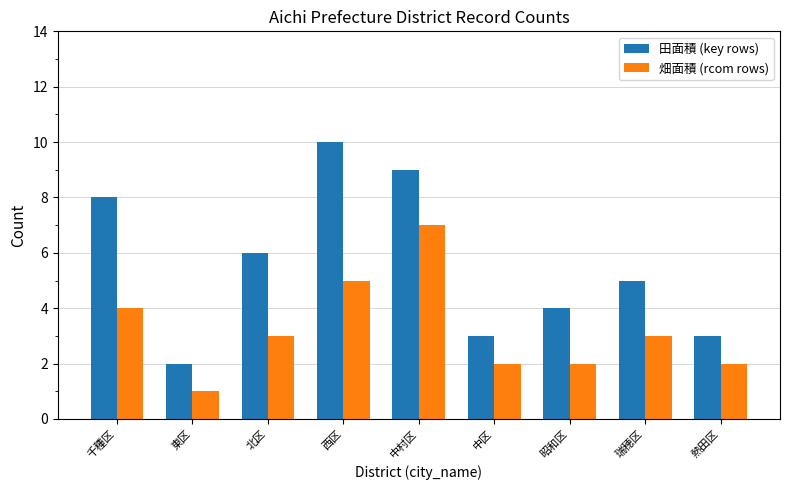

Which category has the highest value in the 畑面積 (rcom rows) series?

中村区